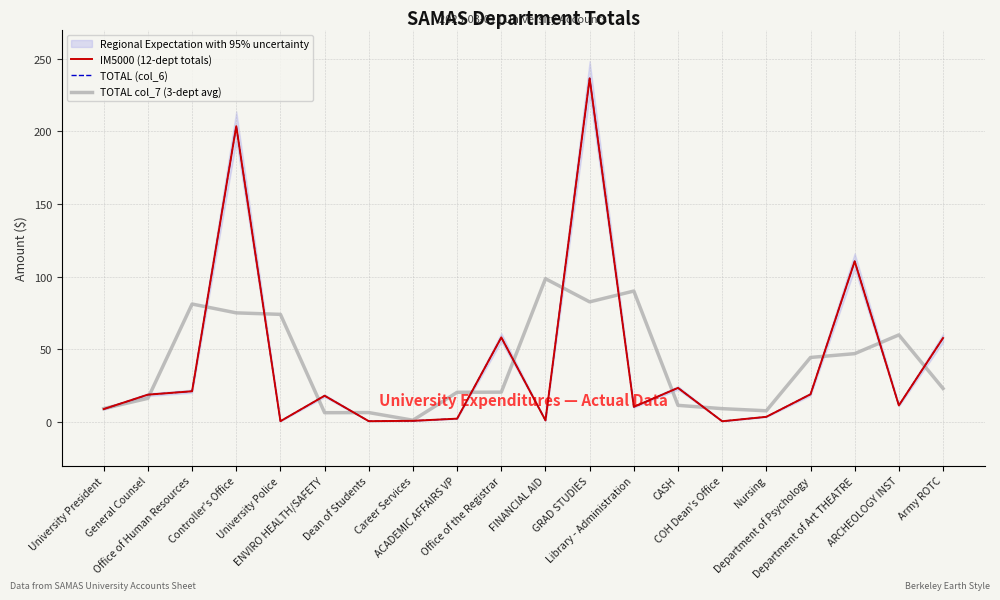

Which series has the largest total across all categories?

IM5000 (12-dept totals)